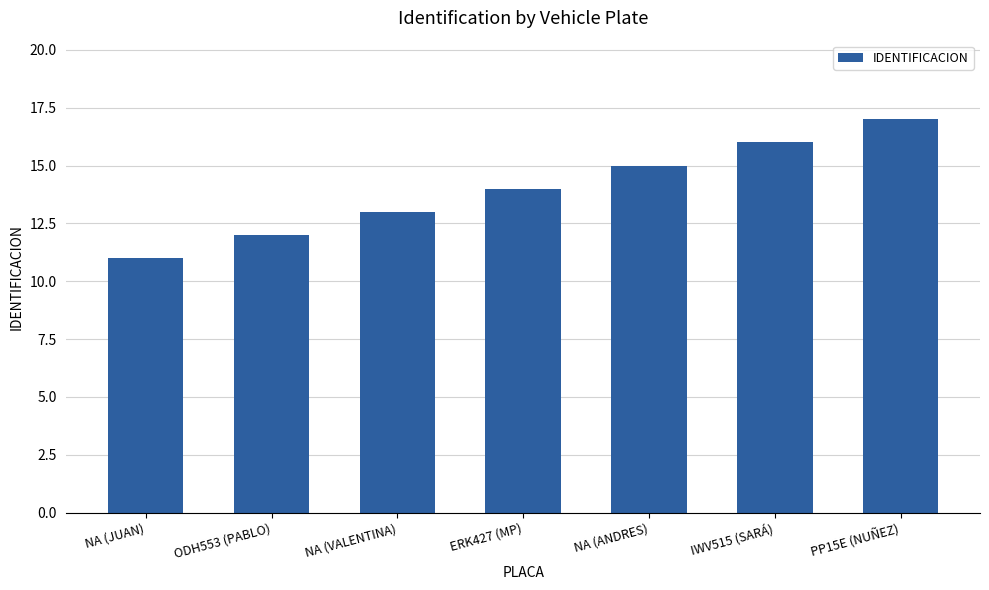

Reading left to right, extract all data points from this chart.

NA (JUAN)=11	ODH553 (PABLO)=12	NA (VALENTINA)=13	ERK427 (MP)=14	NA (ANDRES)=15	IWV515 (SARÁ)=16	PP15E (NUÑEZ)=17